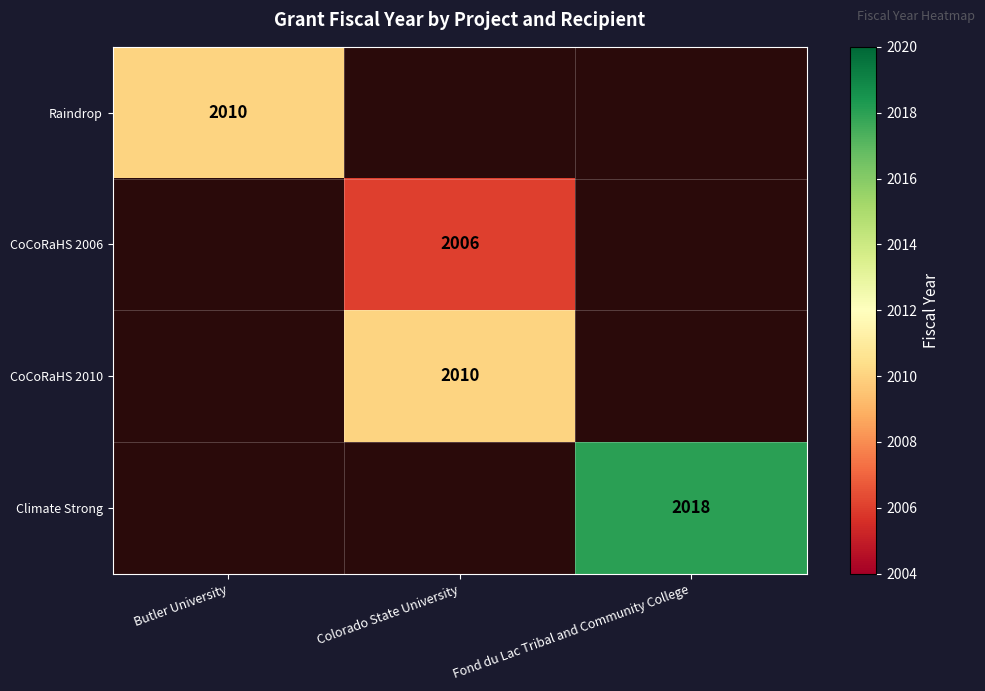

The value of CoCoRaHS 2006 at Colorado State University is 2966. True or false?

False